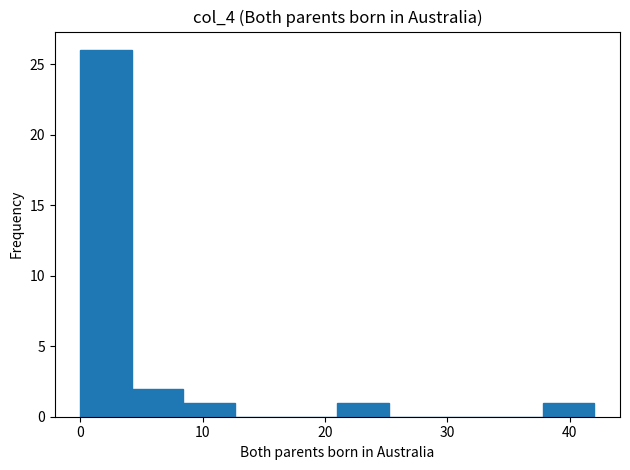

Over which range of the x-axis is the bar tallest?

0.0 to 4.2